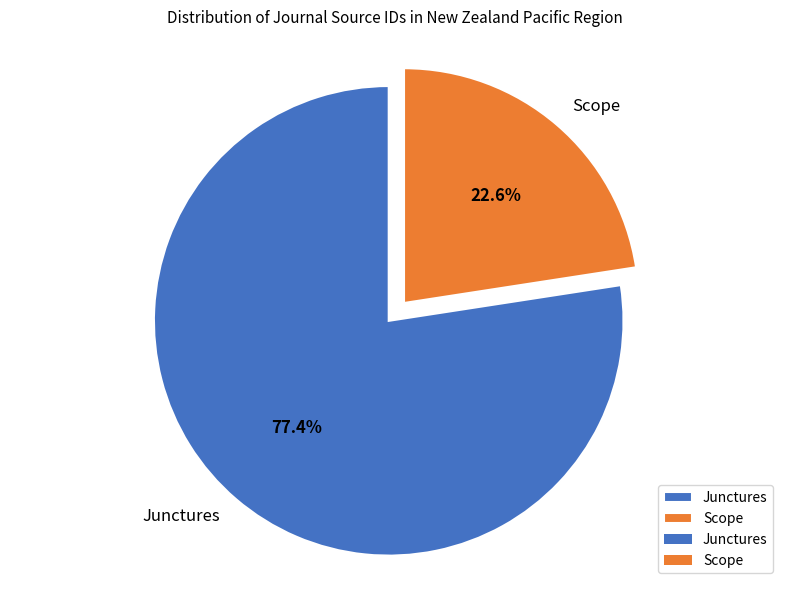

To the nearest percent, what is the average slice percentage?

50%